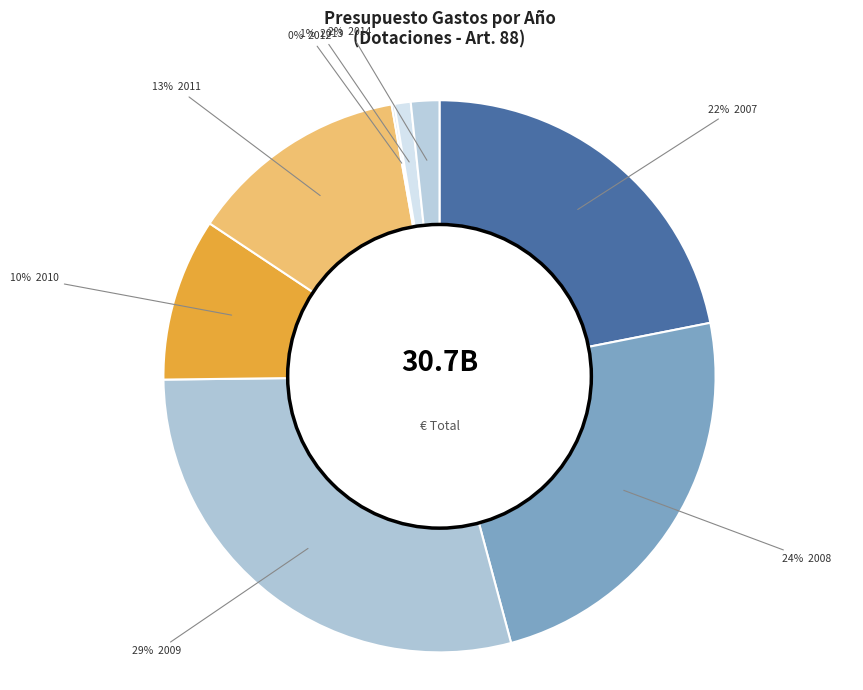

Count the number of slices in the pie.

8